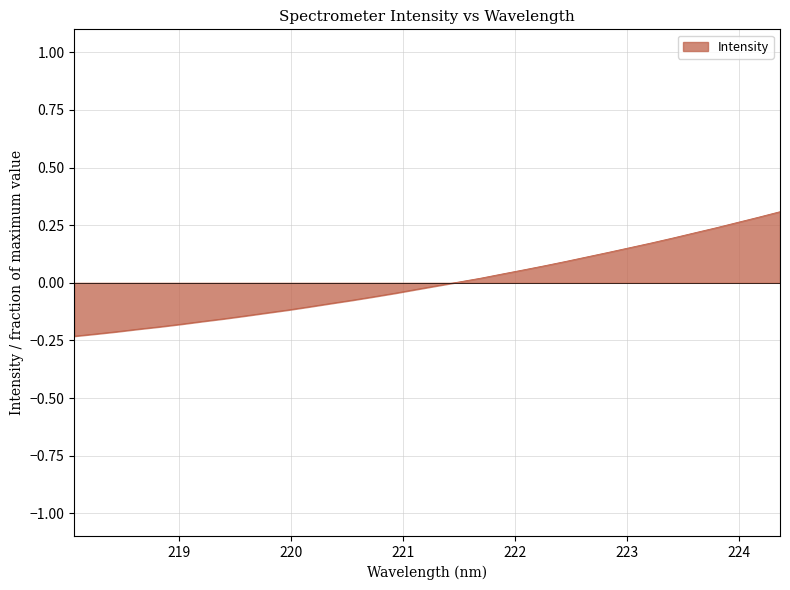

What is the difference between the maximum and minimum values?

0.5